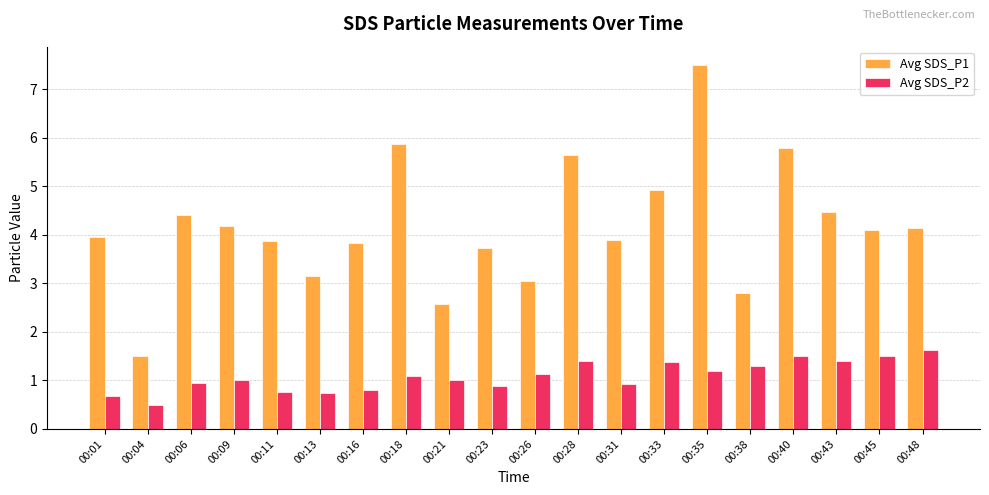

At 00:43, list the series in order from largest to smallest.

Avg SDS_P1, Avg SDS_P2